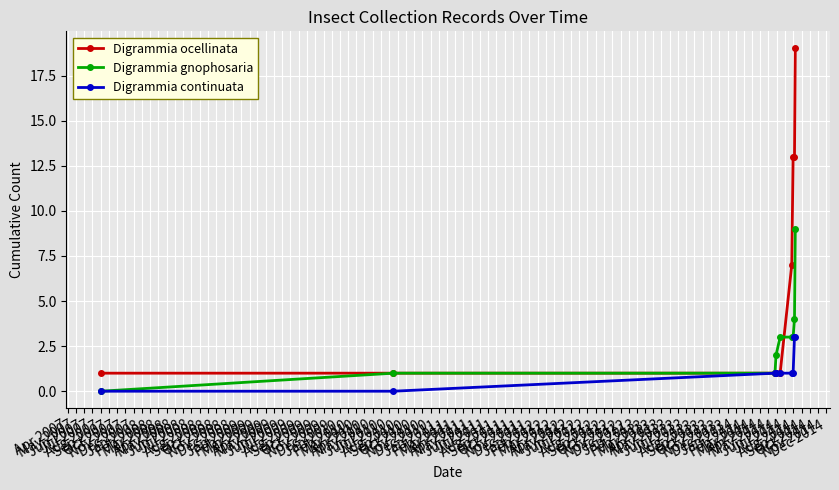

Which series has the largest total across all categories?

Digrammia ocellinata